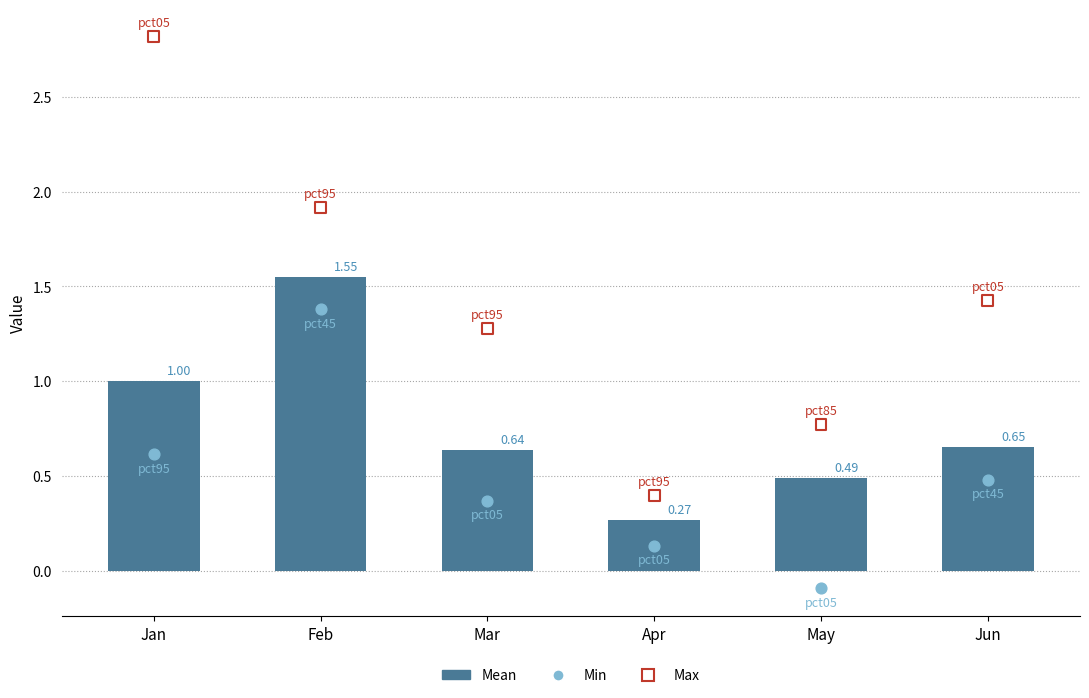

Which series reaches the minimum Y coordinate?

Min